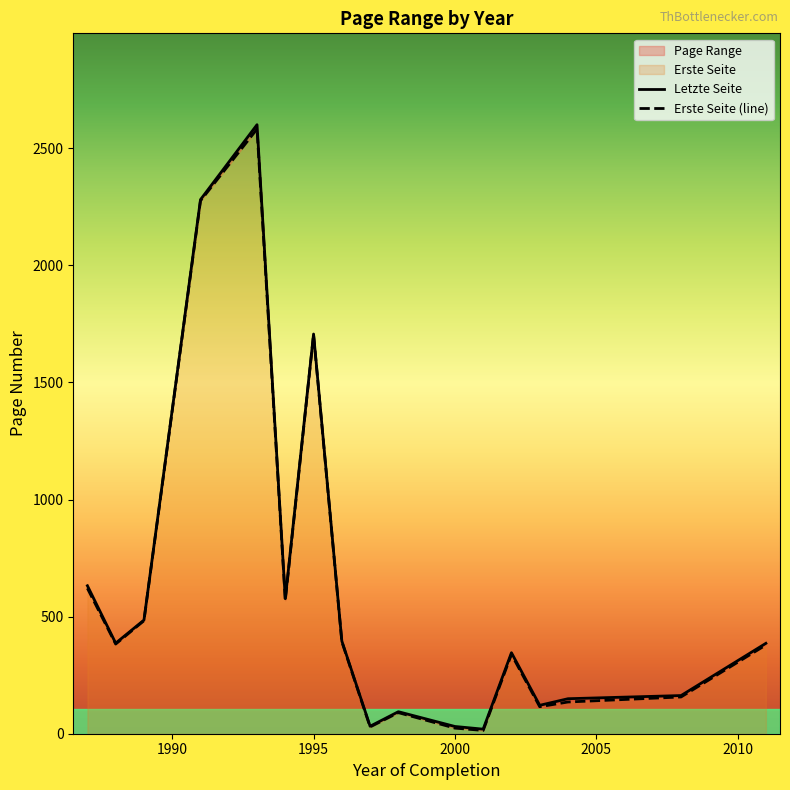

Which series has the largest range (max minus min)?

Letzte Seite